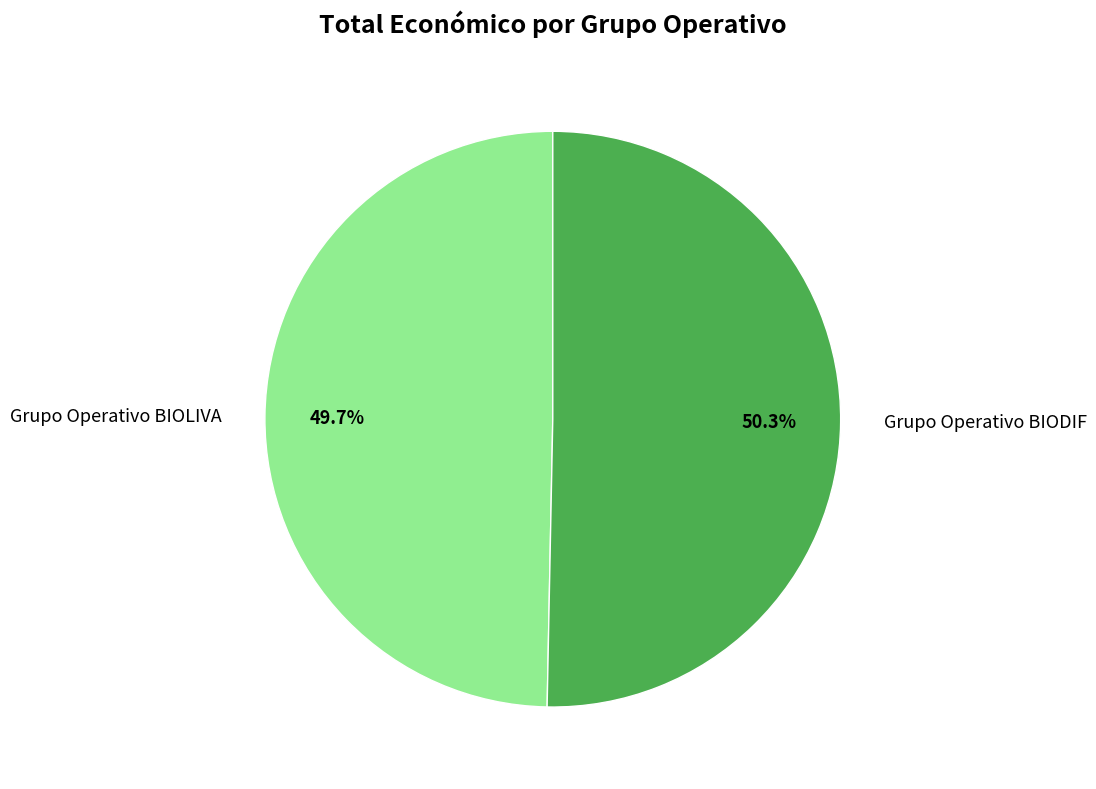

Rank the categories by value from lowest to highest.

Grupo Operativo BIOLIVA, Grupo Operativo BIODIF